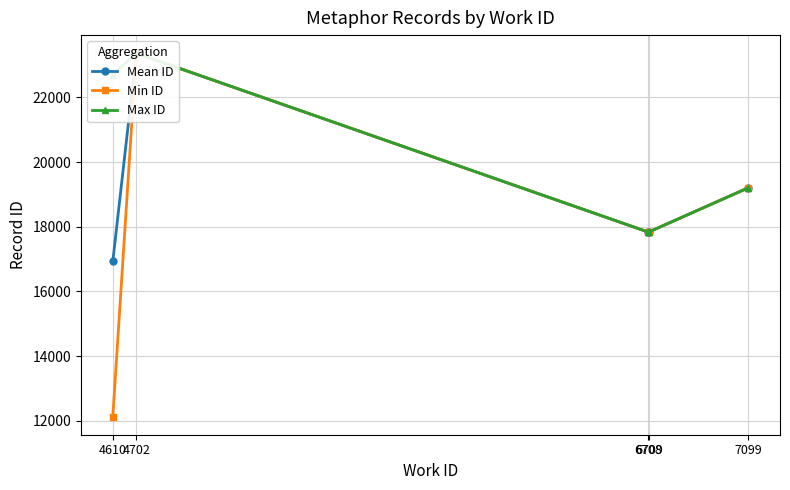

At which category does Max ID reach its first local peak?

4702